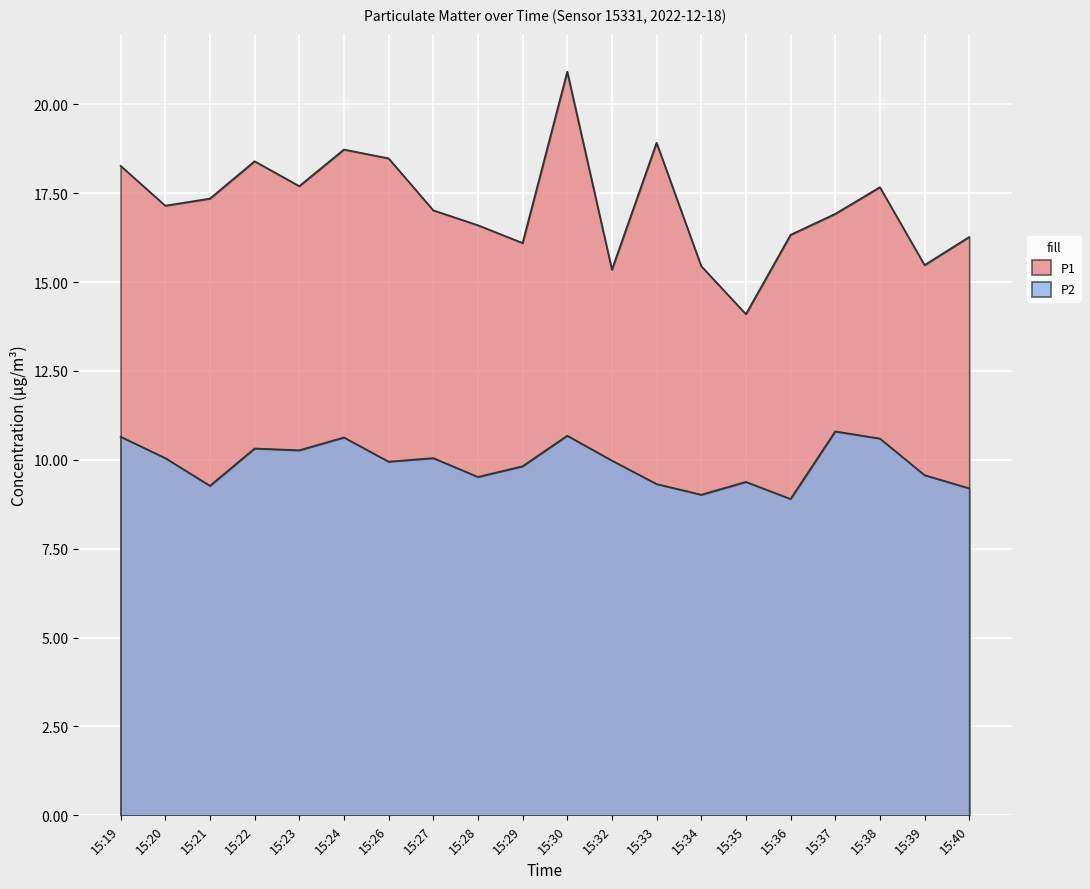

What is the minimum value for P2?

8.9